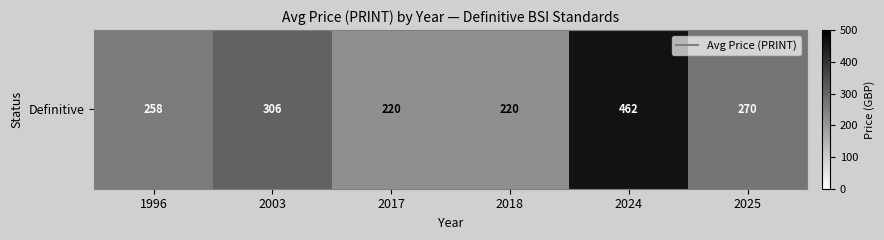

Reading left to right, extract all data points from this chart.

1996=258.0	2003=306.0	2017=220.0	2018=220.0	2024=462.0	2025=269.9